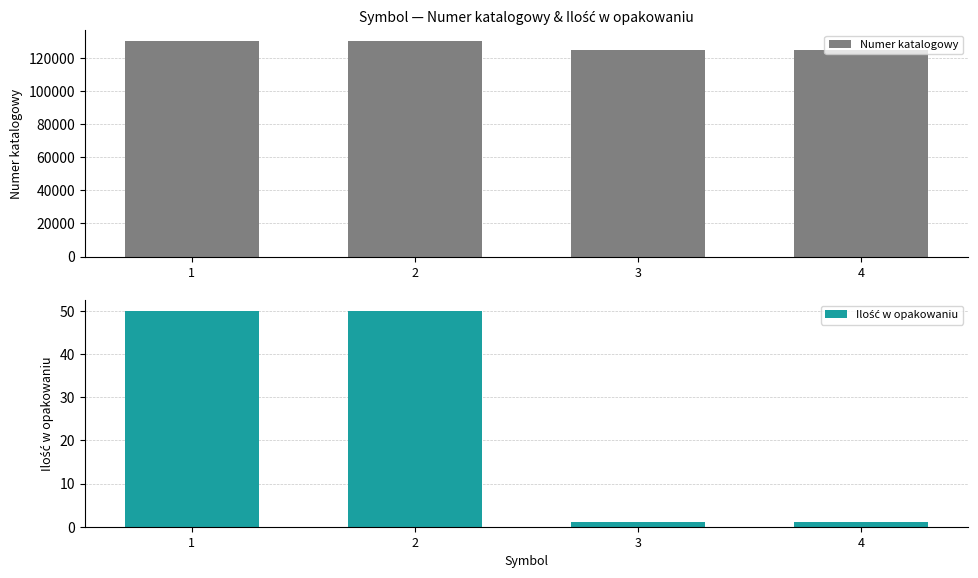

What is the sum of all Numer katalogowy values?

510621